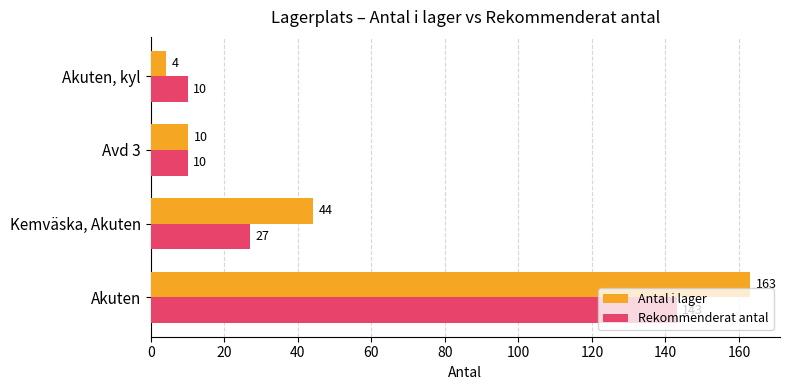

How many series are shown in this chart?

2